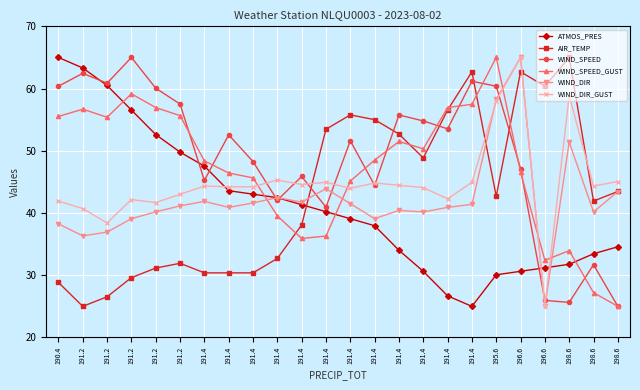

What is the minimum value shown in the chart?

25.0